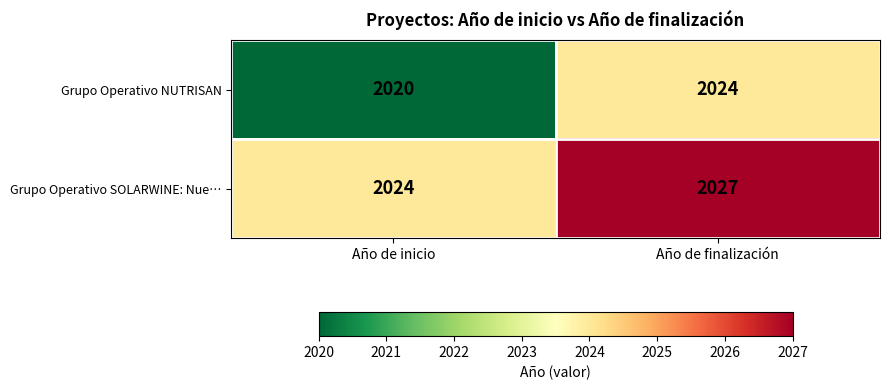

What is the difference between the maximum and minimum values in the Grupo Operativo SOLARWINE: Nue… series?

3